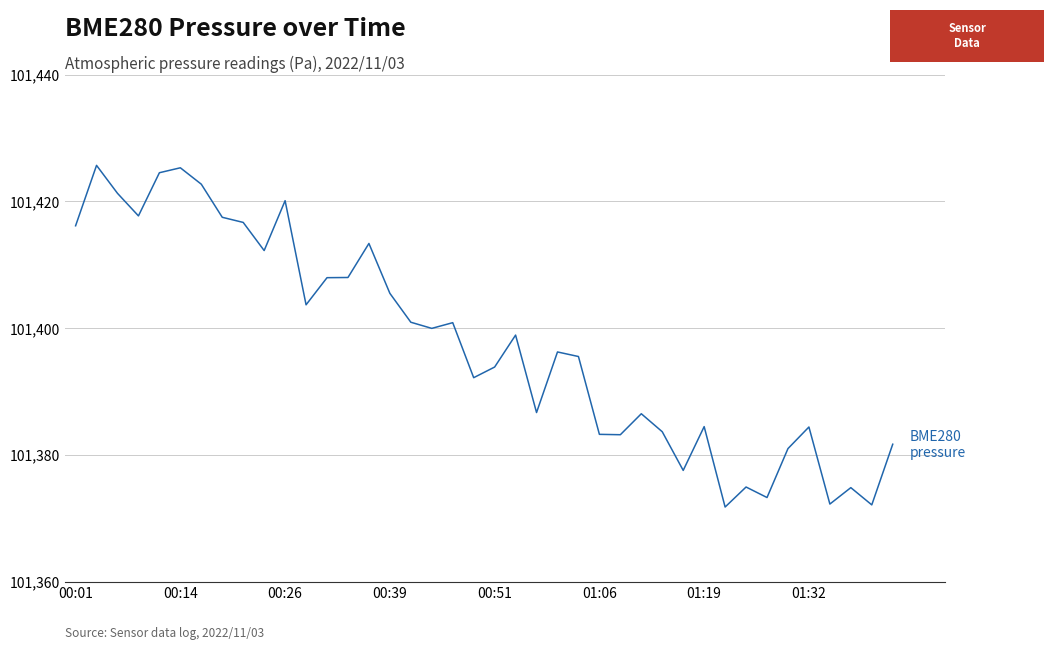

What is the difference between the second highest and minimum values?

53.5